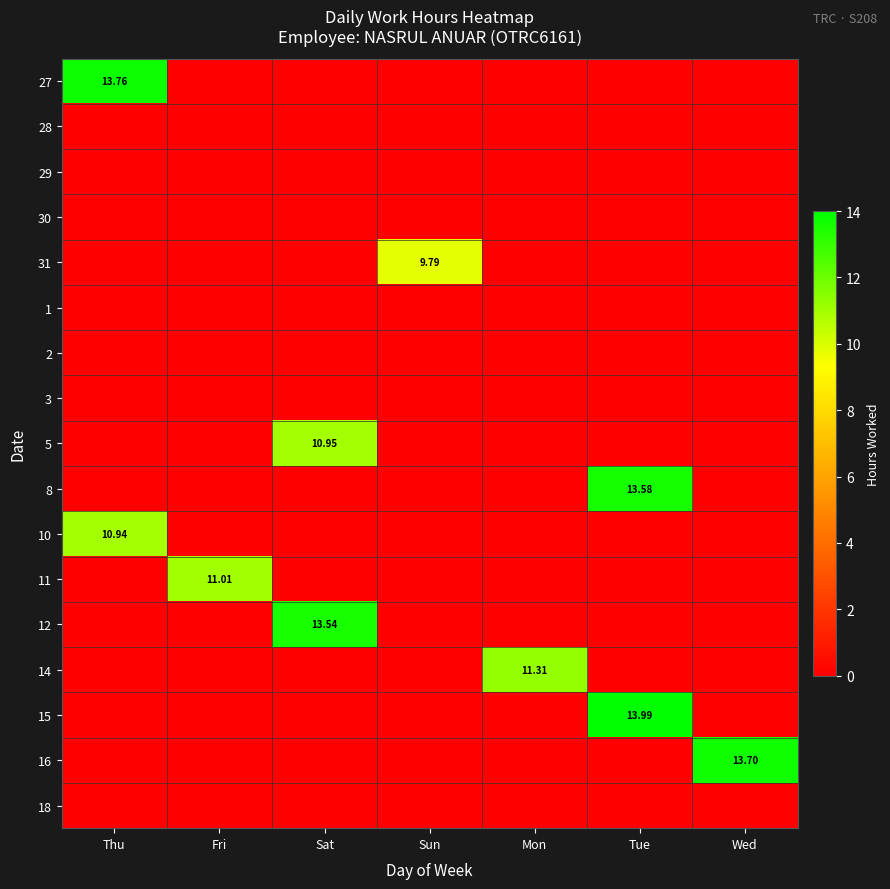

What is the average value of the 10 series?

1.6